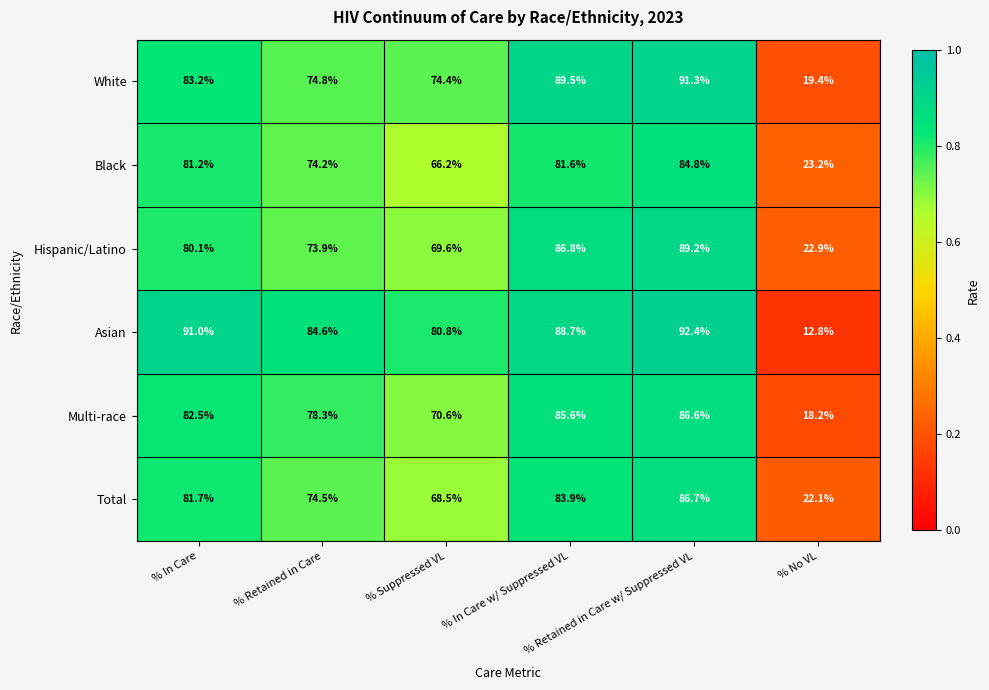

Rank the series by their maximum value, from highest to lowest.

Asian, White, Hispanic/Latino, Total, Multi-race, Black